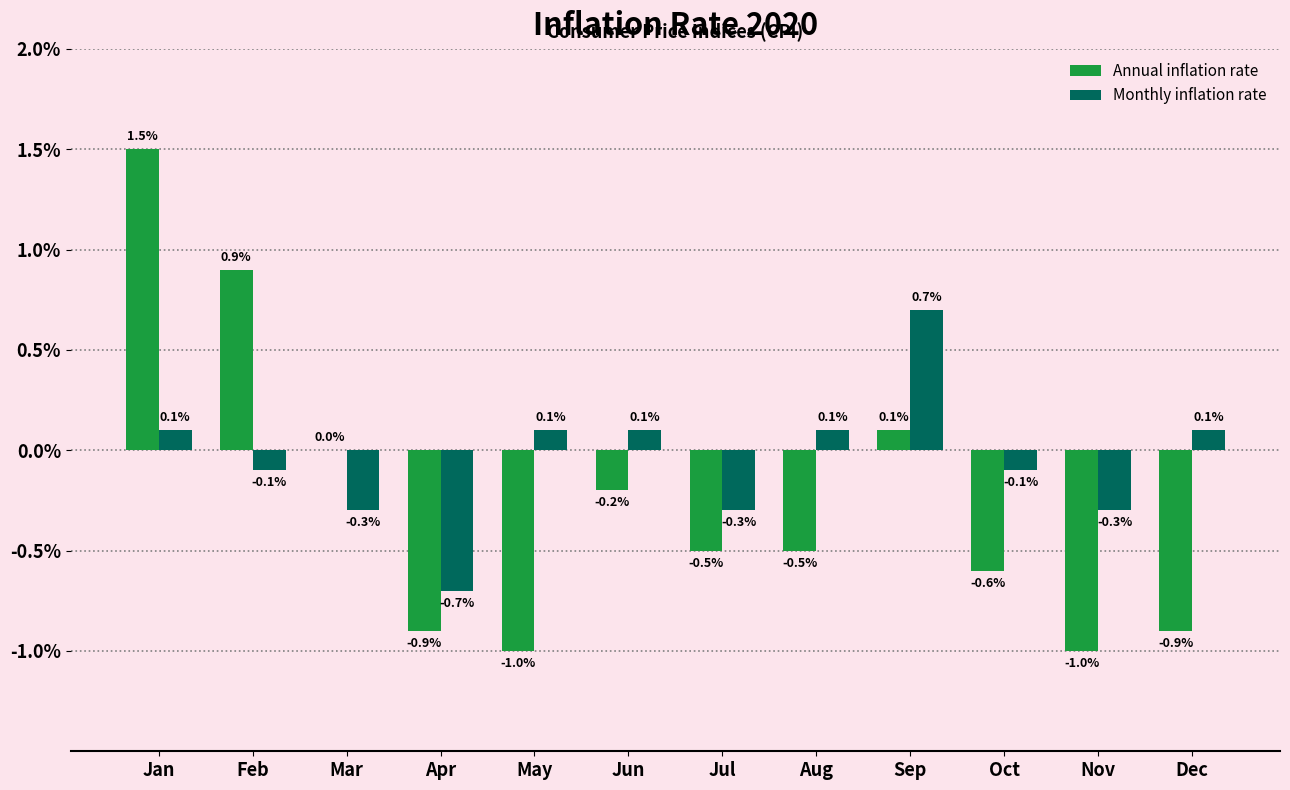

What is the approximate value of Annual inflation rate at Nov?

-1.0